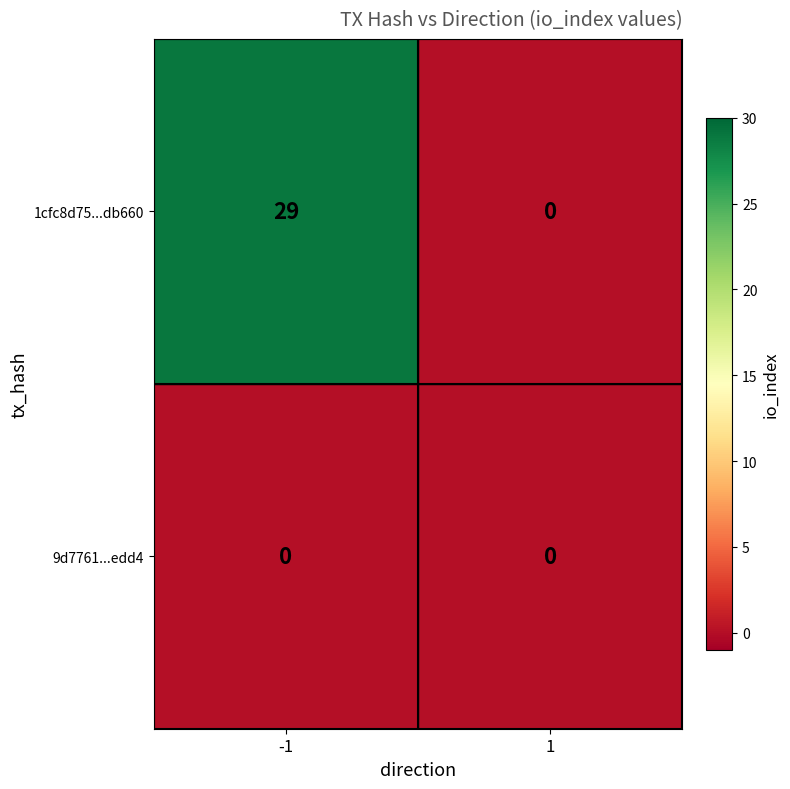

Reading left to right, extract all data points from this chart.

1cfc8d75...db660: 29	0
9d7761...edd4: 0	0